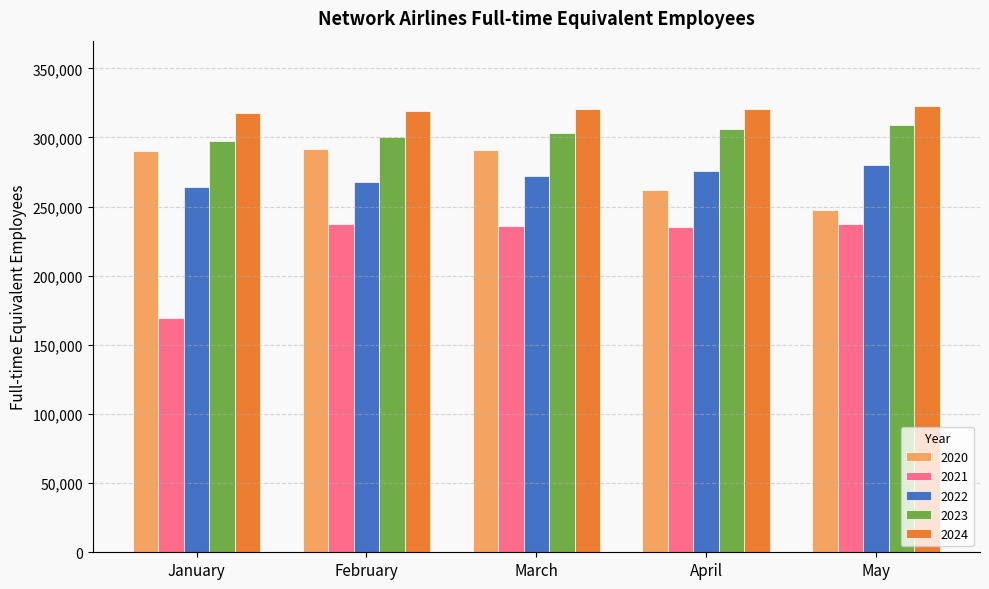

What is the value of the 2024 bar at the 5th from the left?

322734.0